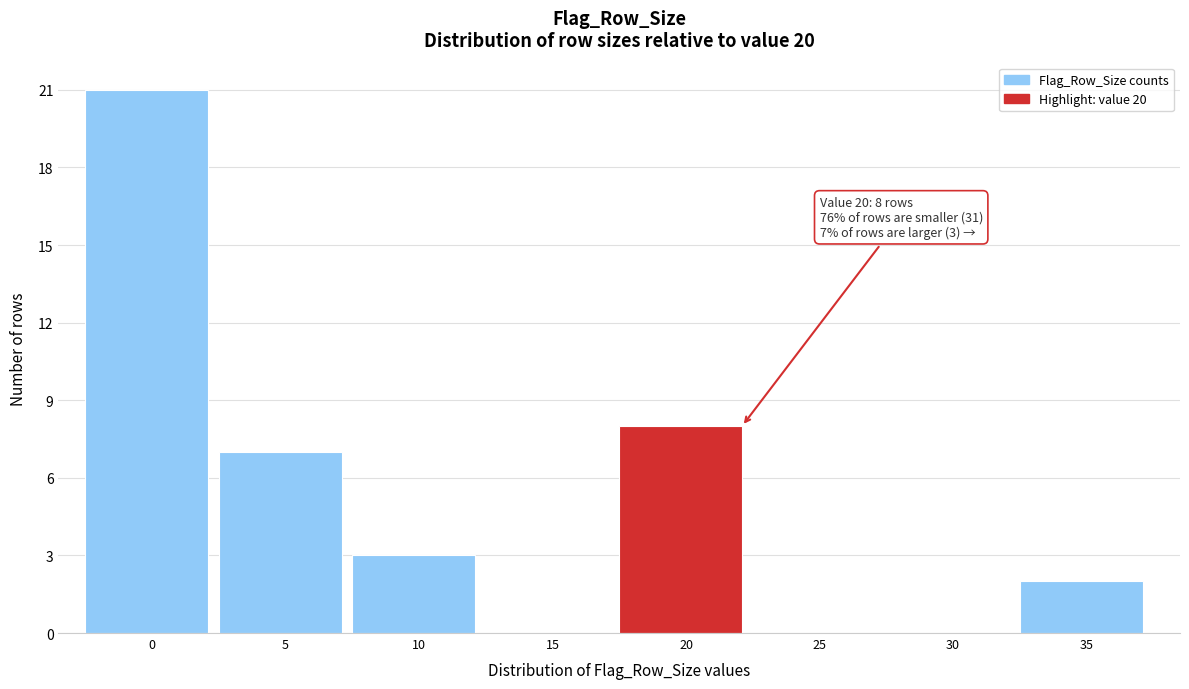

Reading left to right, list all the values displayed in this chart.

0=21	5=7	10=3	15=0	20=8	25=0	30=0	35=2